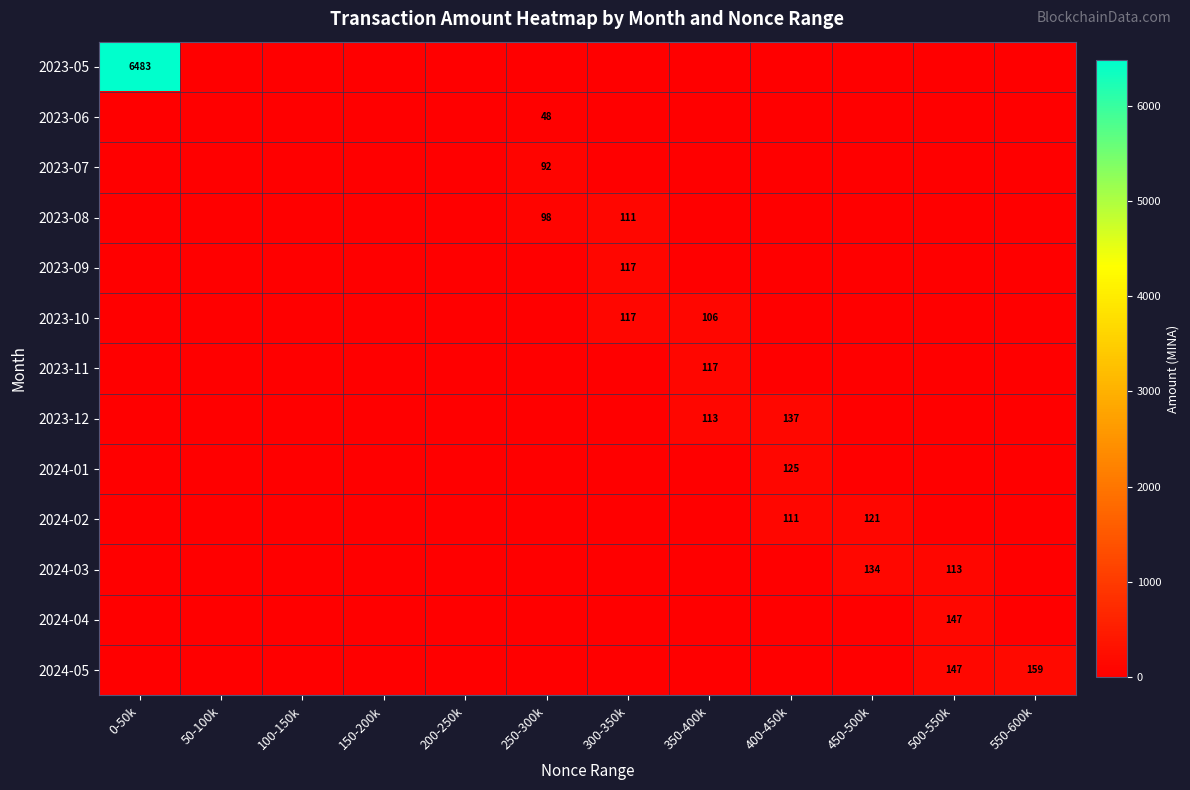

How many data points in 2023-09 are above 0?

1